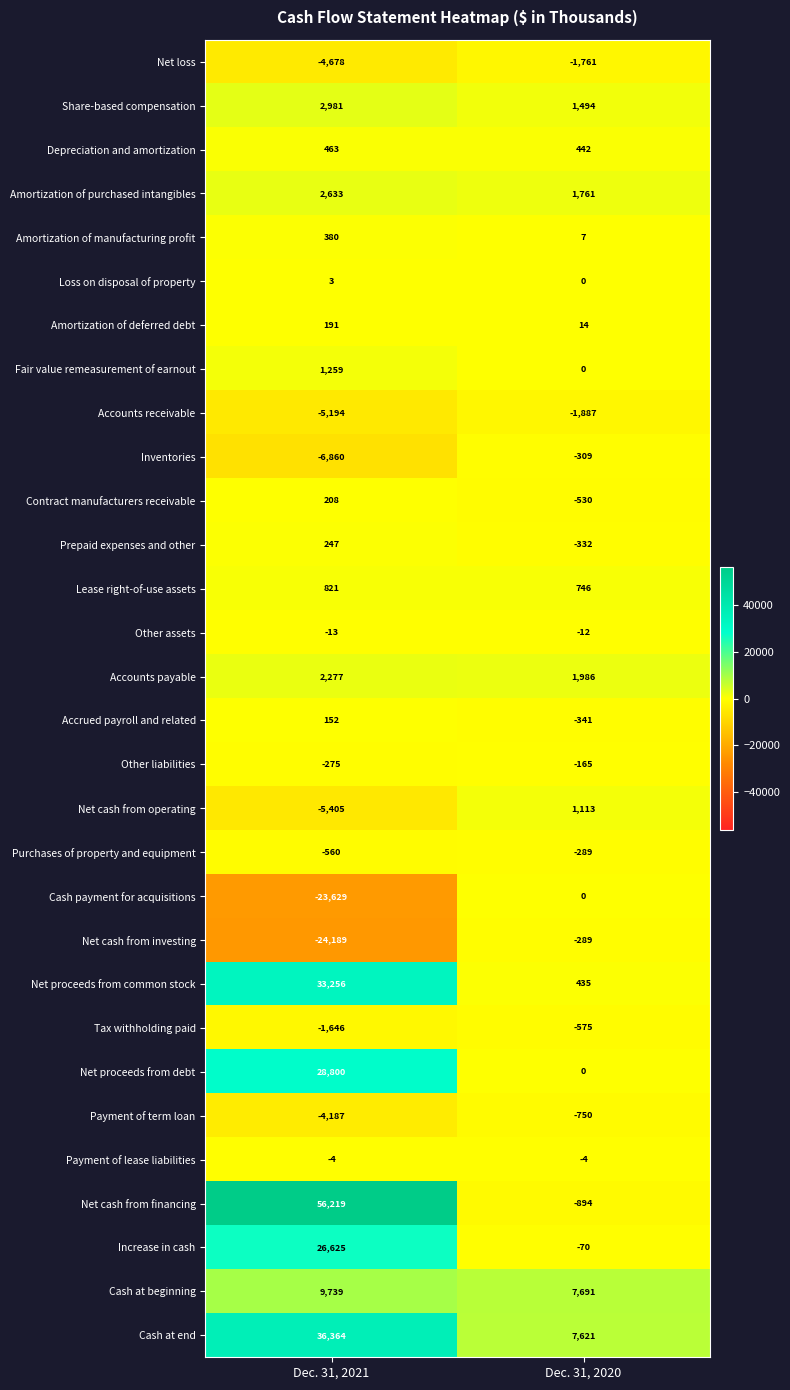

At which label does Cash at end reach its peak?

Dec. 31, 2021